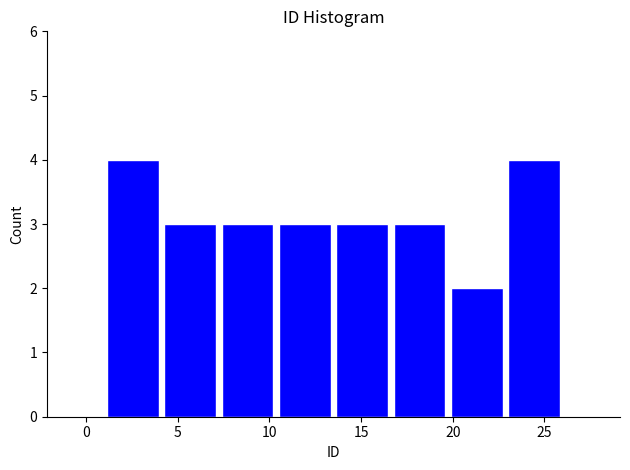

Reading left to right, list every bar in this chart as the range it spans on the x-axis followed by its height. Neither the bar edges nor the heights are printed on the chart, so give them approximately, as read against the axes.

1.0 to 4.0: 4
4.0 to 7.5: 3
7.5 to 10.5: 3
10.5 to 13.5: 3
13.5 to 16.5: 3
16.5 to 20.0: 3
20.0 to 23.0: 2
23.0 to 26.0: 4